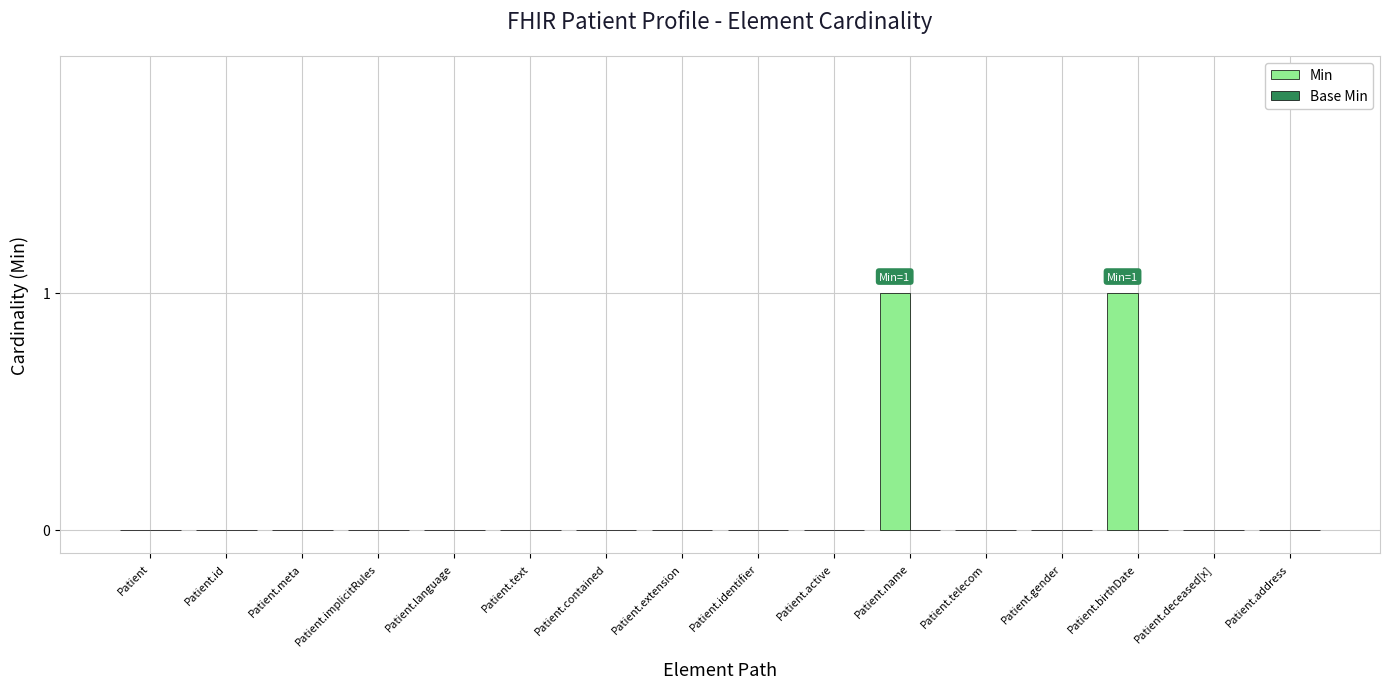

The chart shows a value of 2 at Patient.birthDate. True or false?

False